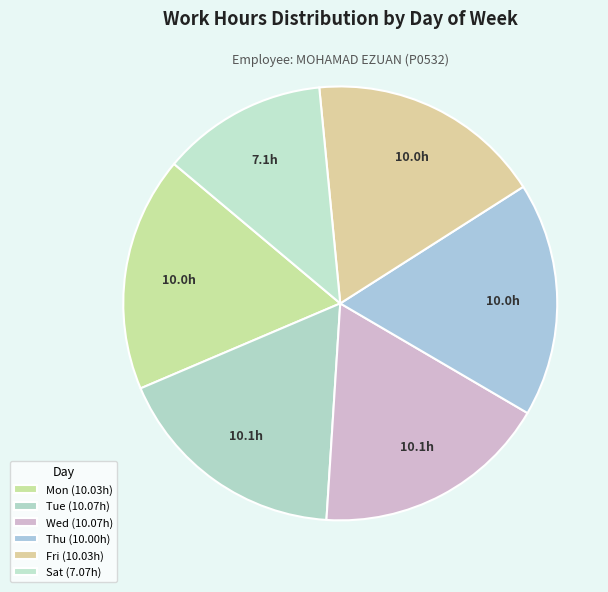

How many segments does this pie chart have?

6